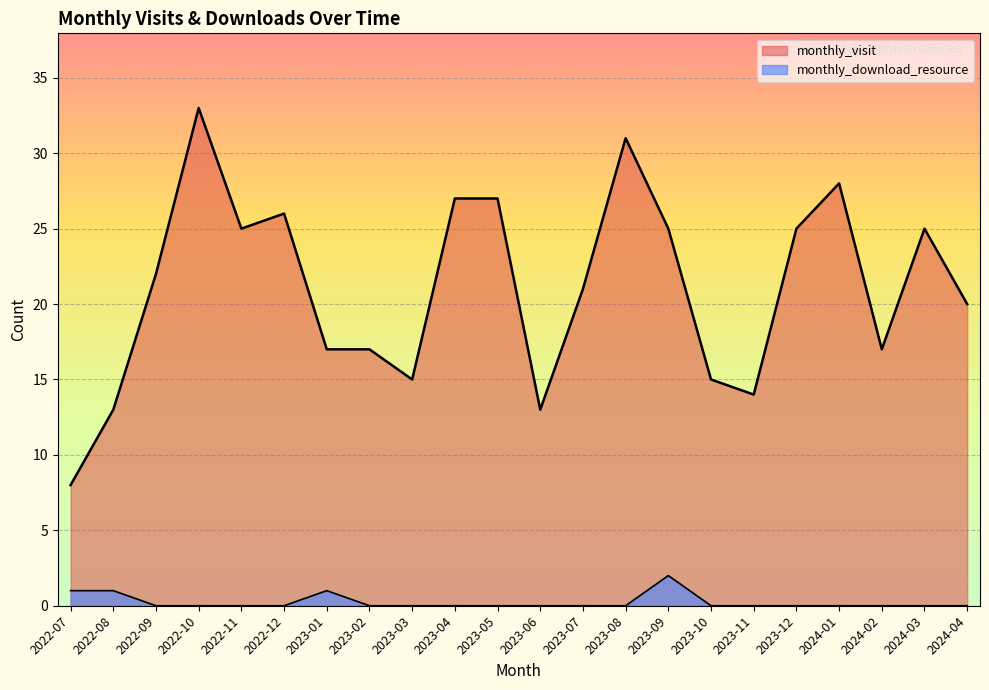

Reading left to right, what are all the values shown in this chart?

monthly_visit: 2022-07=8	2022-08=13	2022-09=22	2022-10=33	2022-11=25	2022-12=26	2023-01=17	2023-02=17	2023-03=15	2023-04=27	2023-05=27	2023-06=13	2023-07=21	2023-08=31	2023-09=25	2023-10=15	2023-11=14	2023-12=25	2024-01=28	2024-02=17	2024-03=25	2024-04=20
monthly_download_resource: 2022-07=1	2022-08=1	2022-09=0	2022-10=0	2022-11=0	2022-12=0	2023-01=1	2023-02=0	2023-03=0	2023-04=0	2023-05=0	2023-06=0	2023-07=0	2023-08=0	2023-09=2	2023-10=0	2023-11=0	2023-12=0	2024-01=0	2024-02=0	2024-03=0	2024-04=0